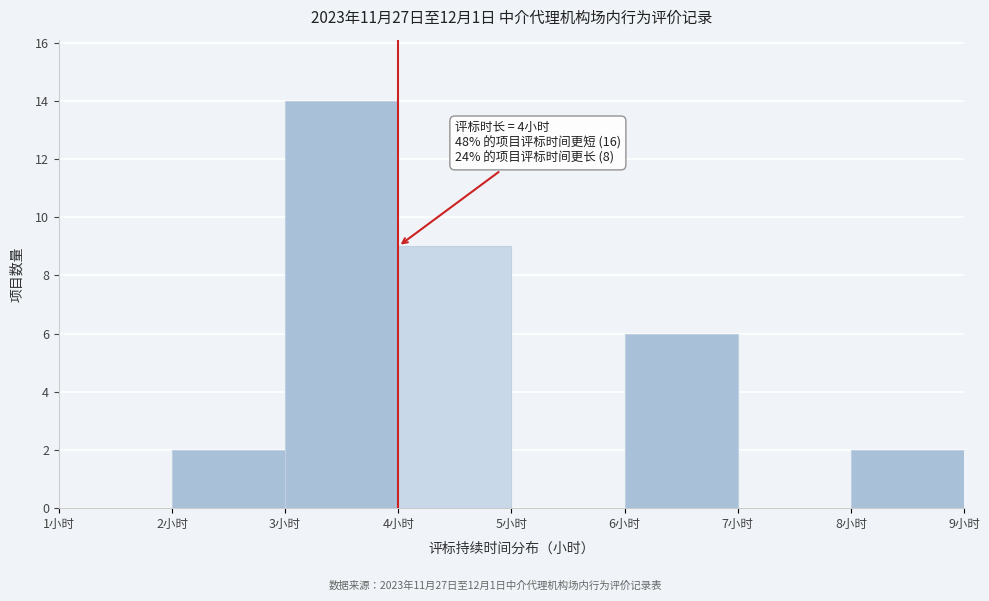

Which range on the x-axis has the tallest bar?

3 to 4